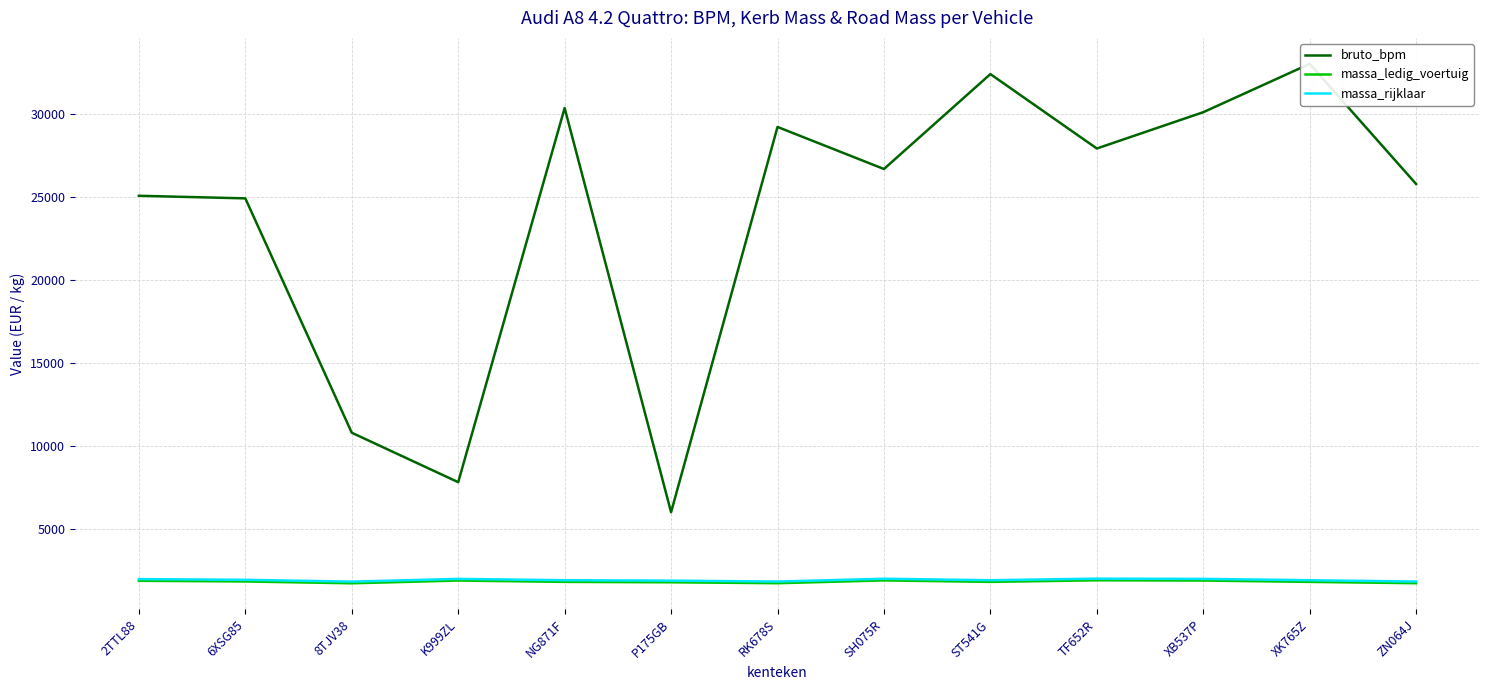

How many categories are shown in the chart?

13